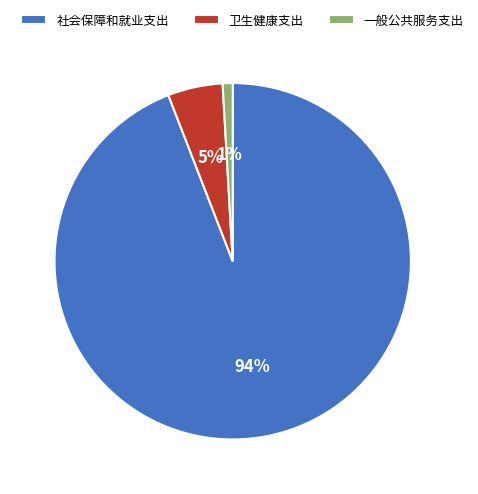

Do 社会保障和就业支出 and 一般公共服务支出 together represent more than half of the pie?

Yes